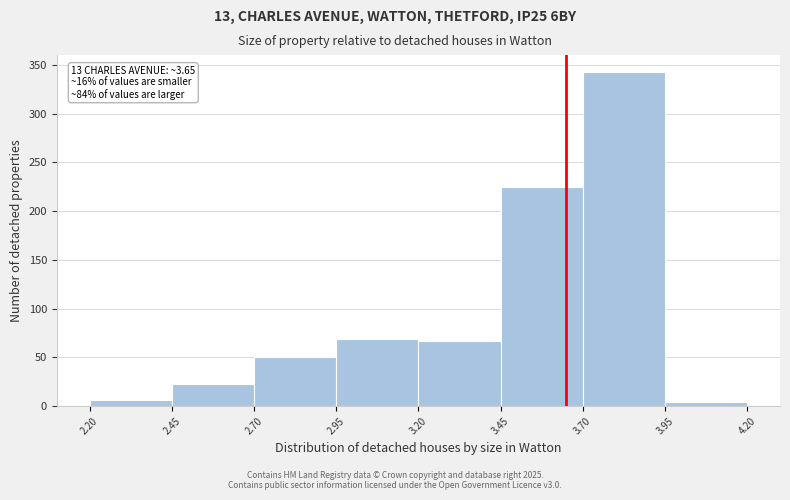

Over which range of the x-axis is the bar tallest?

3.70 to 3.95